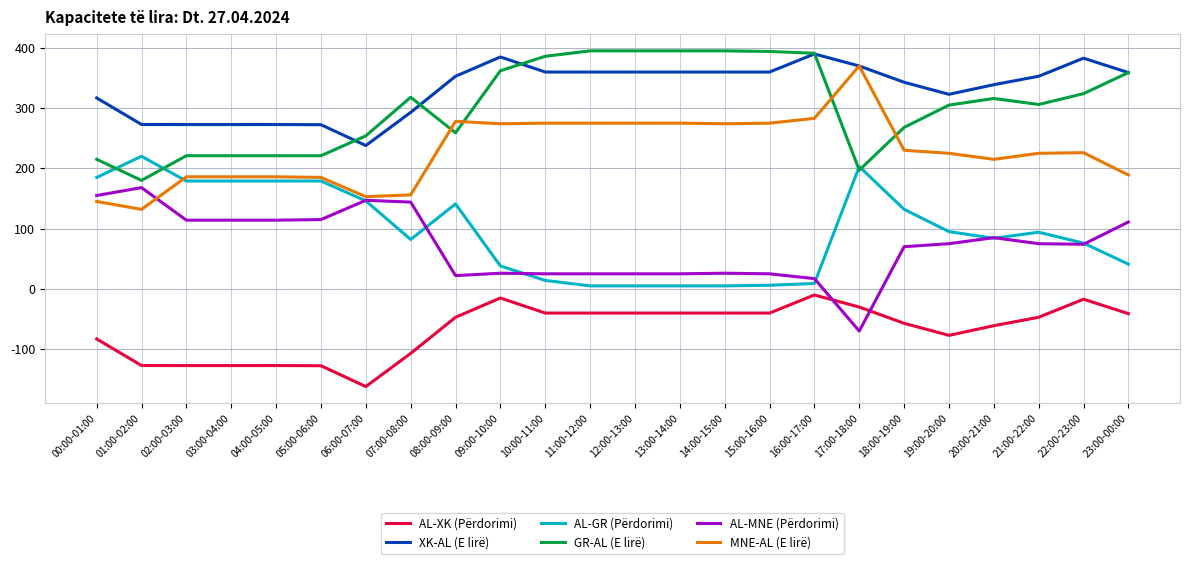

What is the maximum value shown in the chart?

395.0